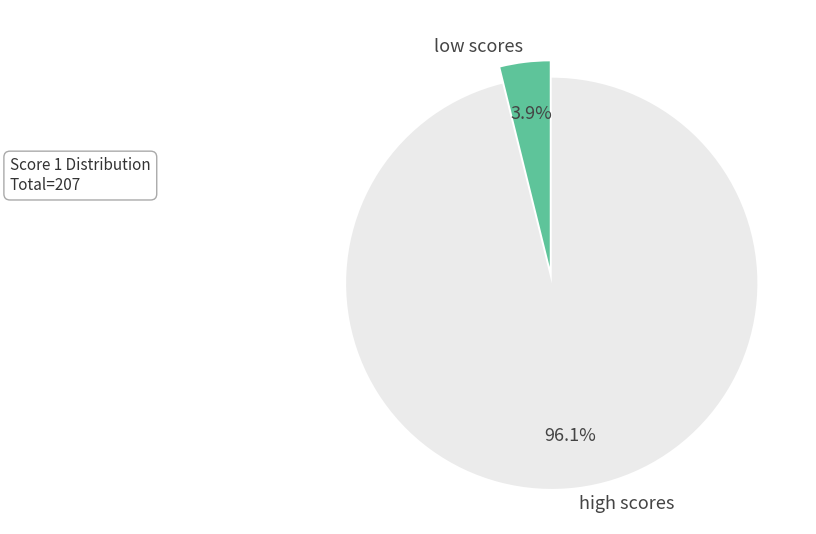

Combined, what portion of the pie is high scores and low scores?

100.0%